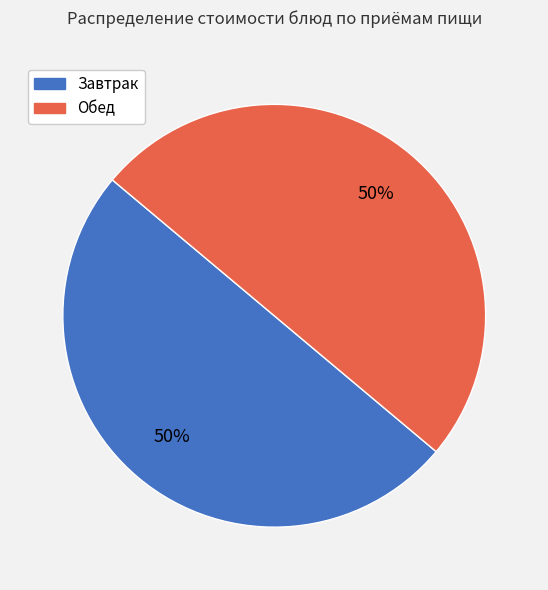

To the nearest percent, what is the average slice percentage?

50%